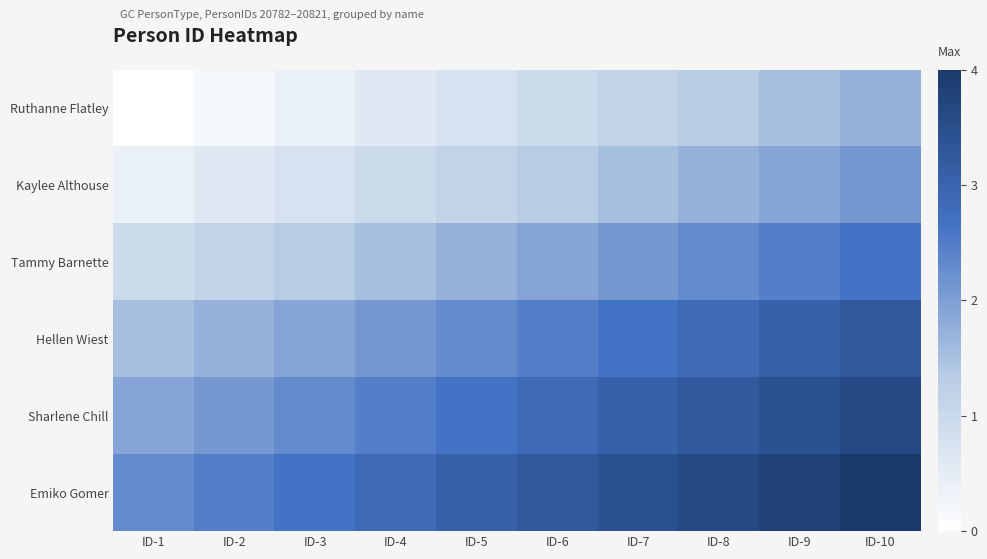

How many data points does each series have?

10